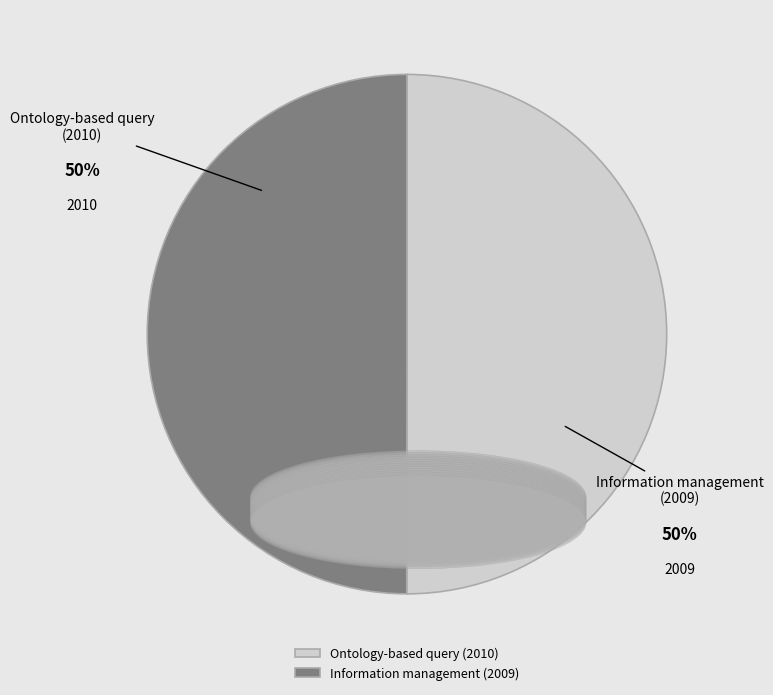

Which slice is the smallest?

Information management (2009)